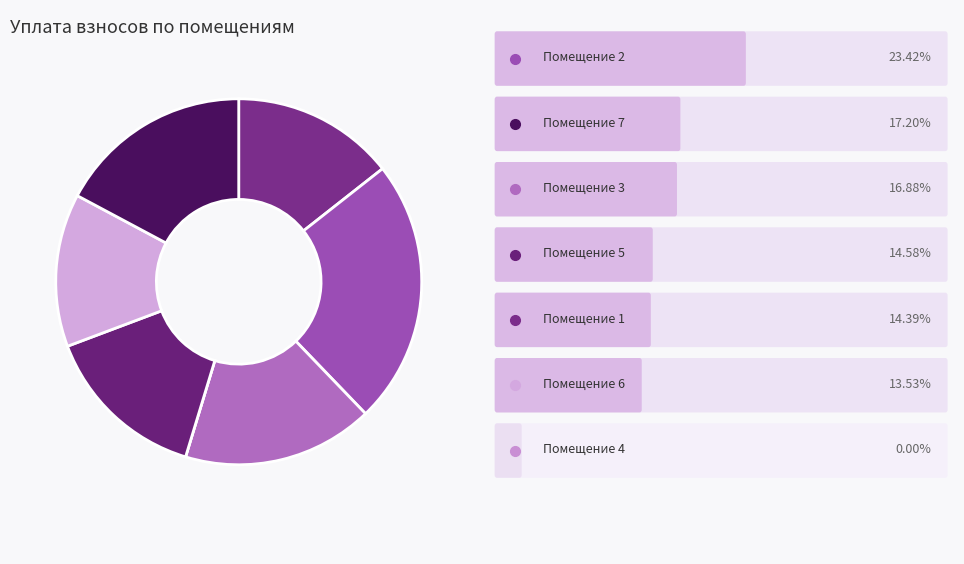

Which slice is the largest?

2